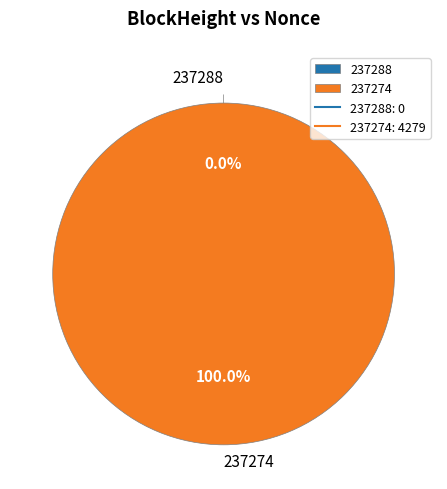

Rank the categories by value from lowest to highest.

237288, 237274